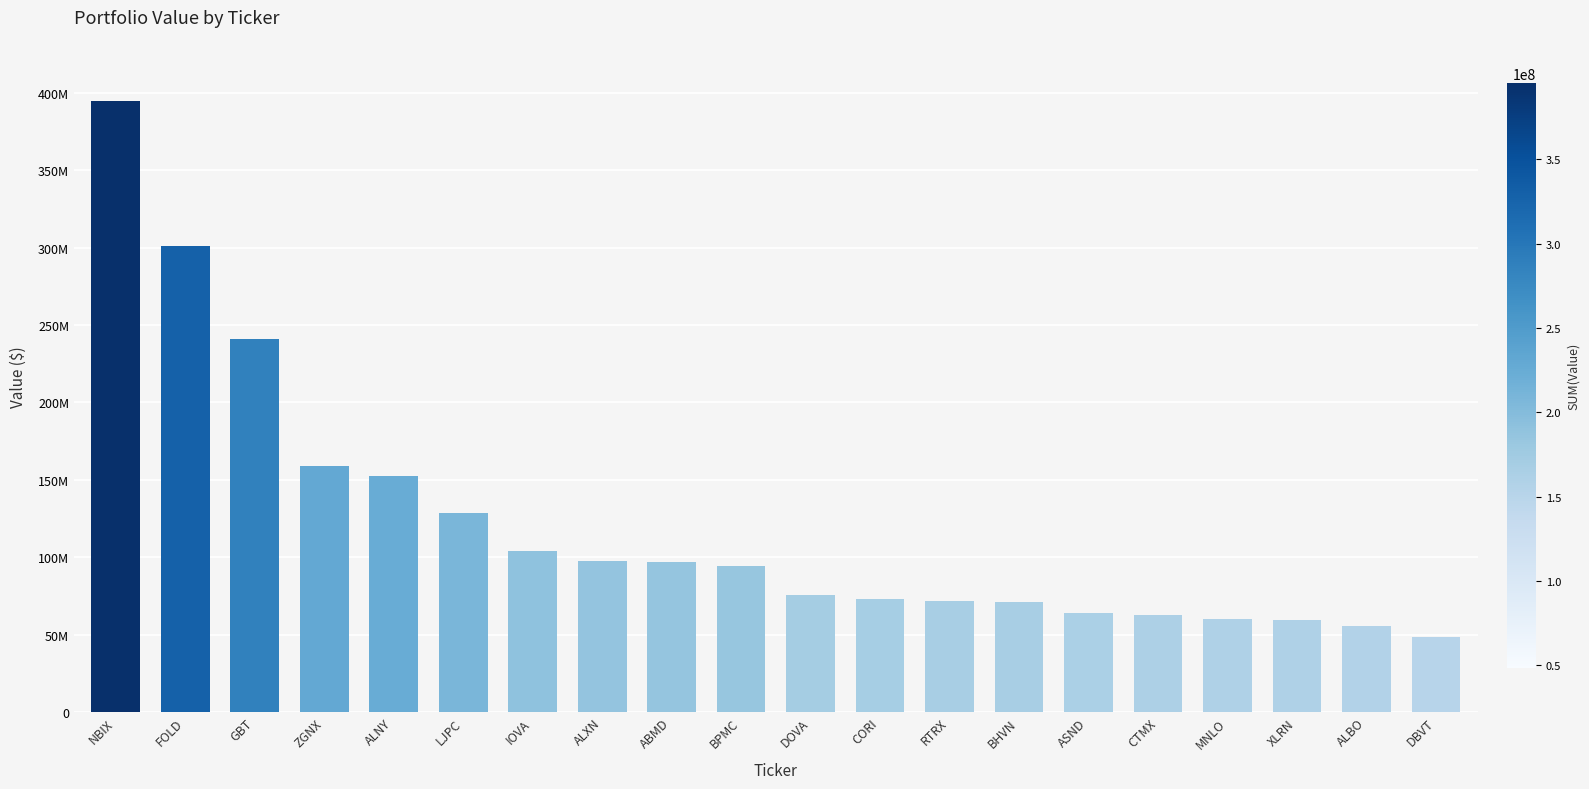

What is the greatest value displayed?

394912000